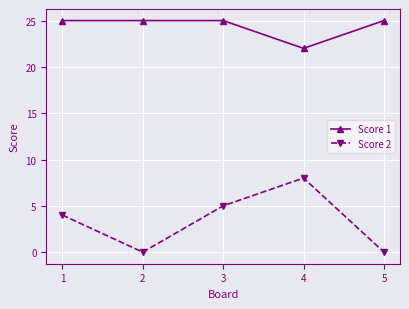

Is it true that Score 2 equals 0 at 5?

True